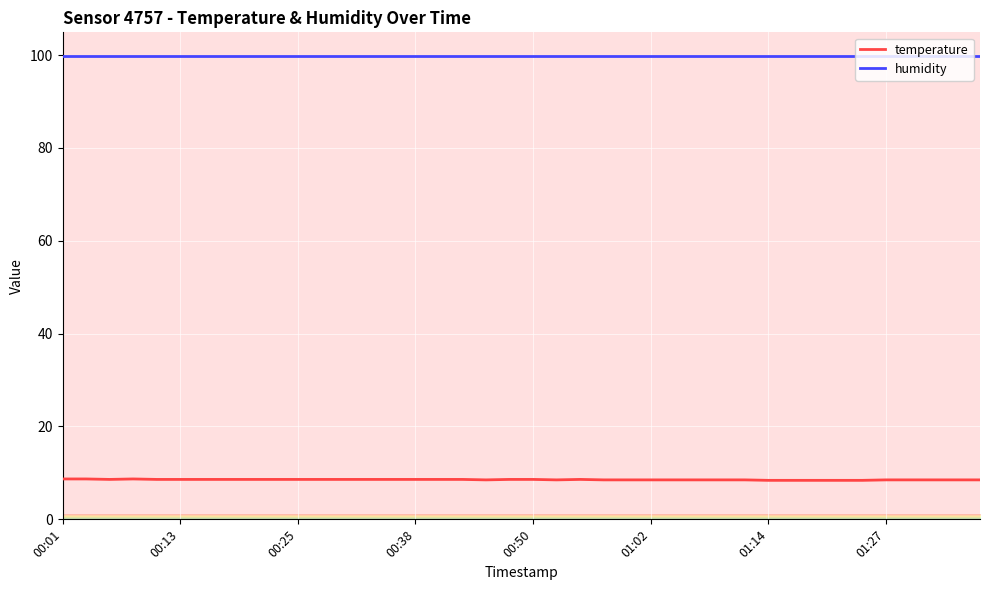

True or false: humidity and temperature cross at least once.

False